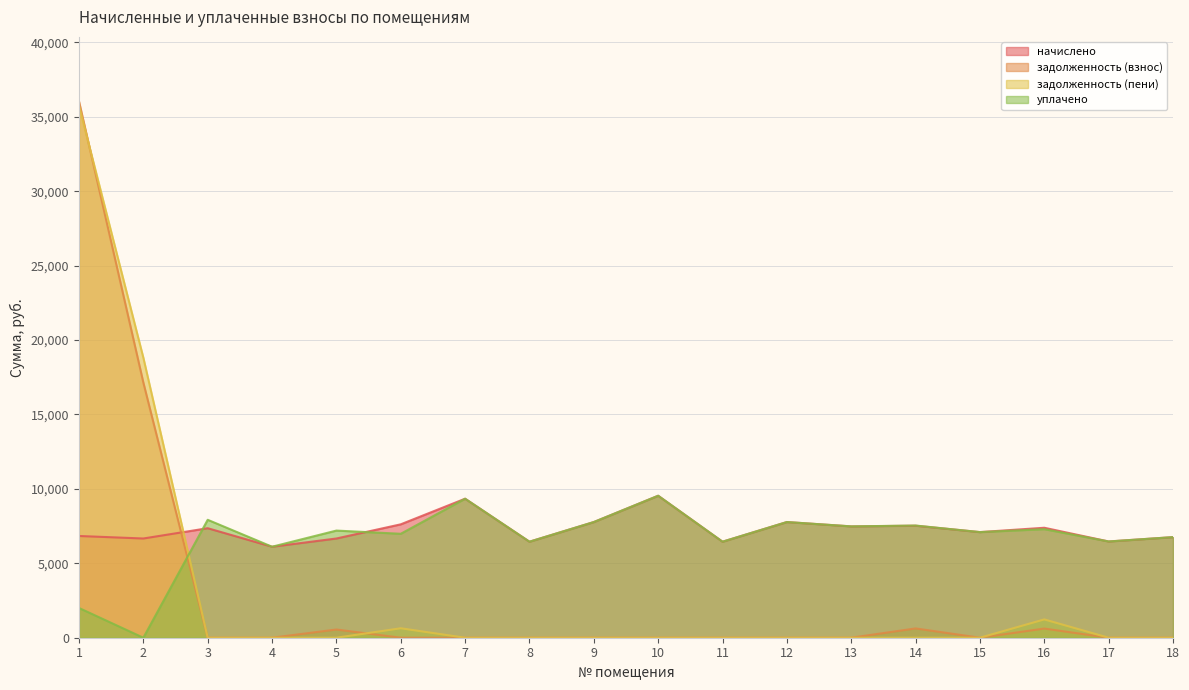

Is it true that задолженность (пени) equals 1229.7 at 16?

True